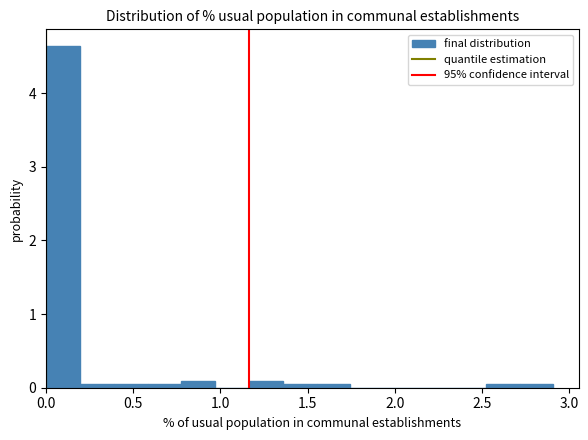

Read against the x-axis, roughly where is the centre of the tallest bar?

0.10